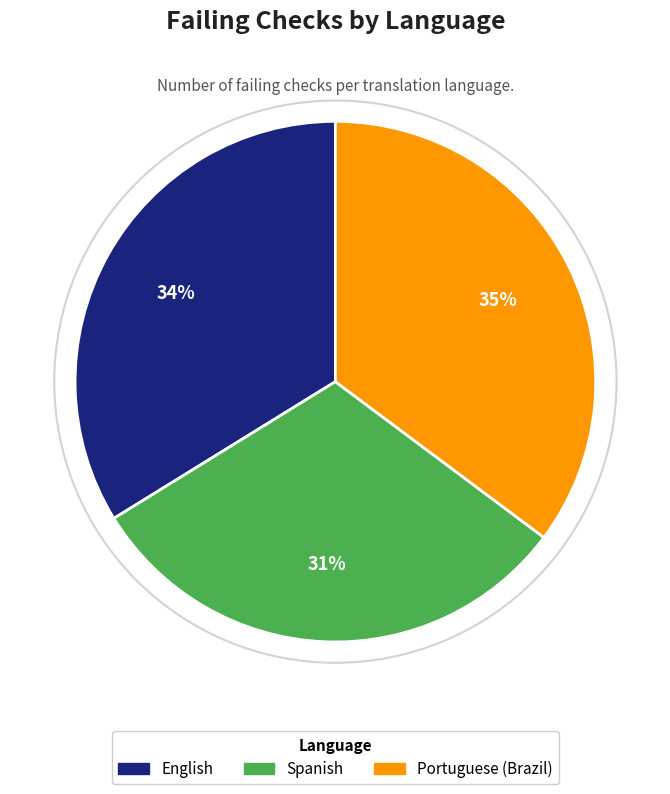

True or false: Portuguese (Brazil) accounts for 22% of the total.

False